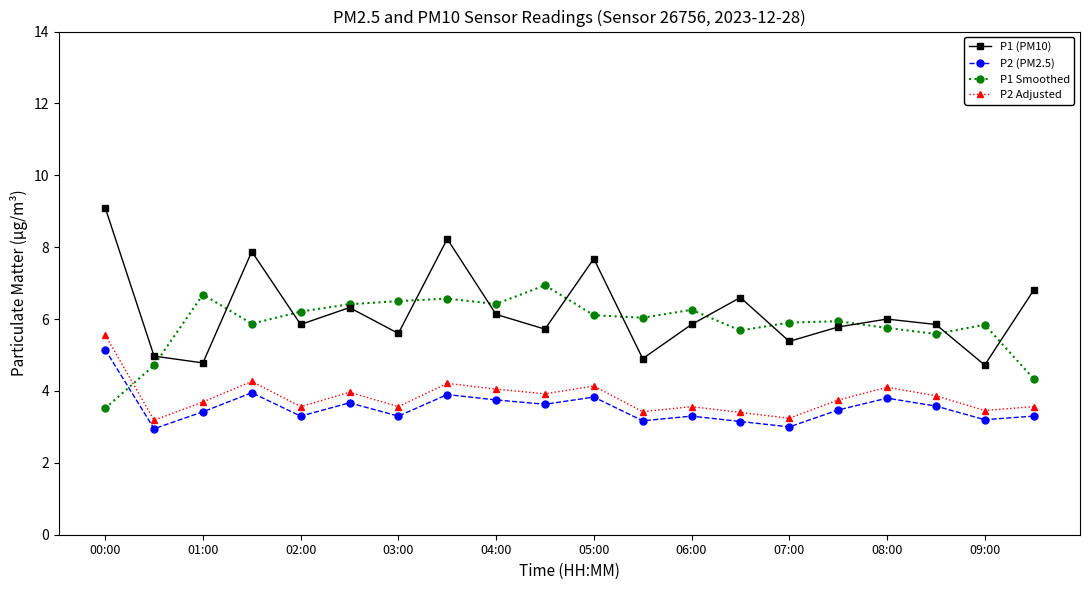

After their last crossing, which series has the higher values: P1 Smoothed or P1 (PM10)?

P1 (PM10)